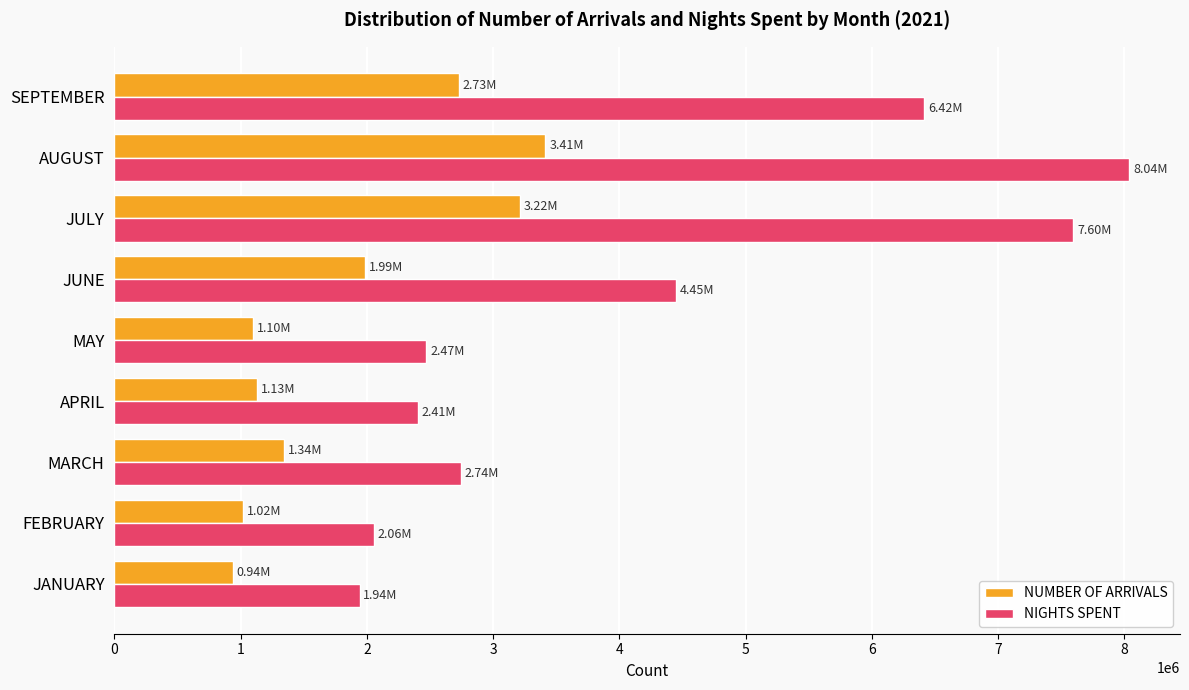

What is the total value across all series at APRIL?

3537792